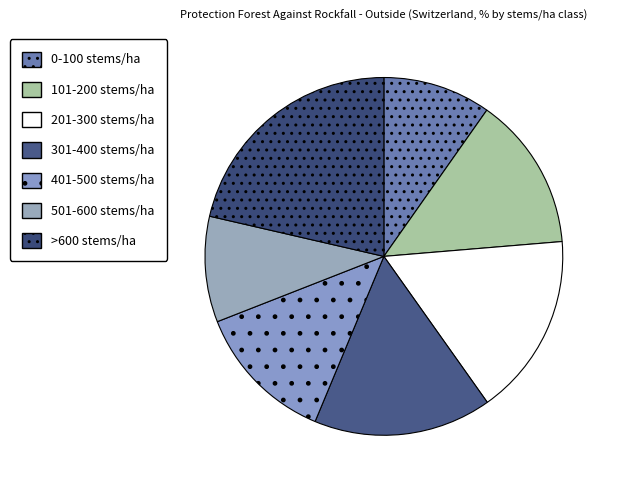

Rank the categories by value from highest to lowest.

>600 stems/ha, 201-300 stems/ha, 301-400 stems/ha, 101-200 stems/ha, 401-500 stems/ha, 0-100 stems/ha, 501-600 stems/ha